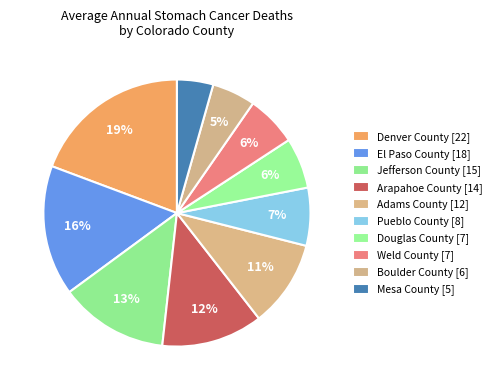

Is Adams County the majority of the pie?

No